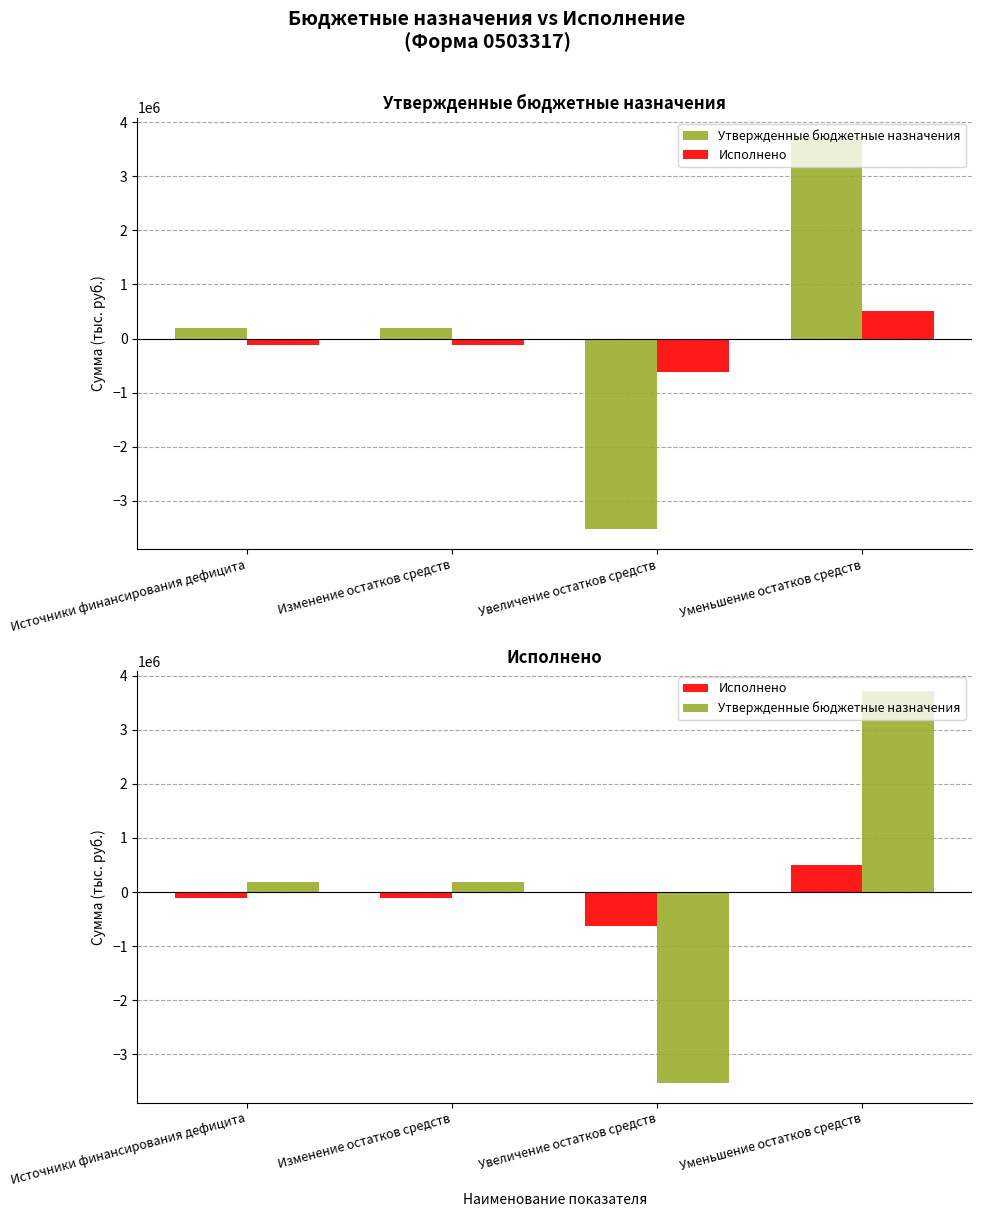

Which has a higher value, Источники финансирования дефицита or Изменение остатков средств?

Источники финансирования дефицита